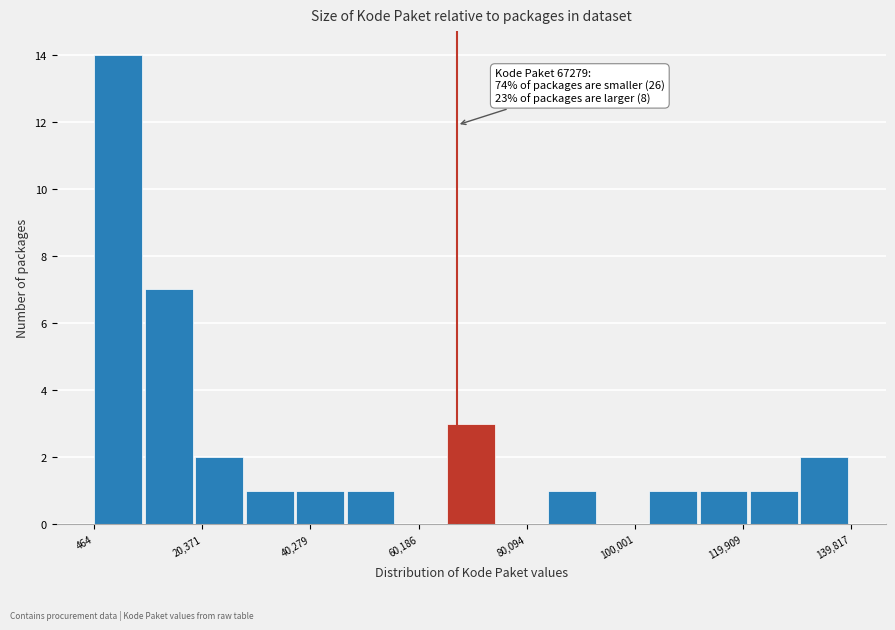

Over which range of the x-axis is the bar tallest?

0 to 10000